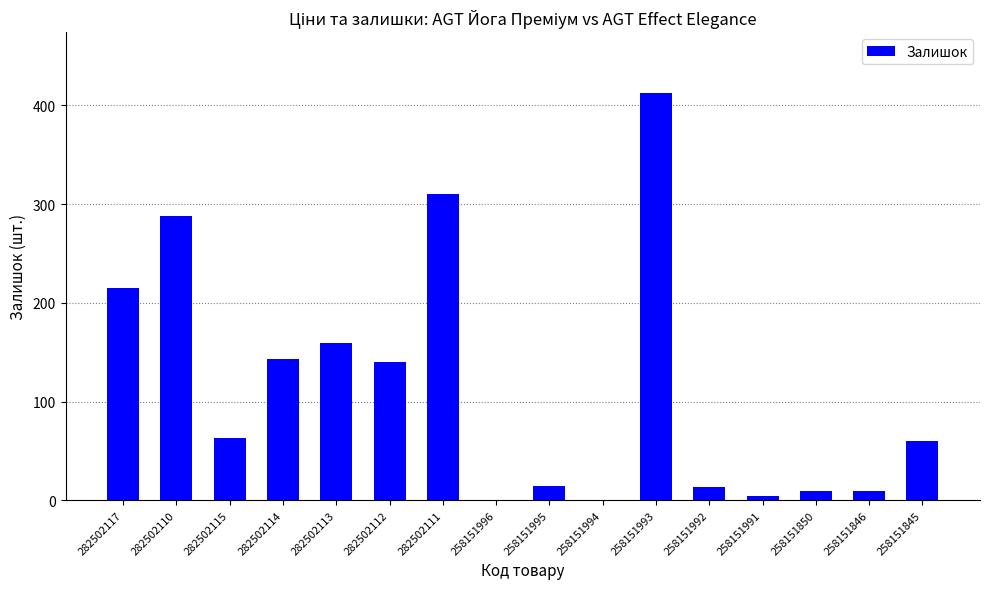

Is it true that the value at 258151994 is 0?

True